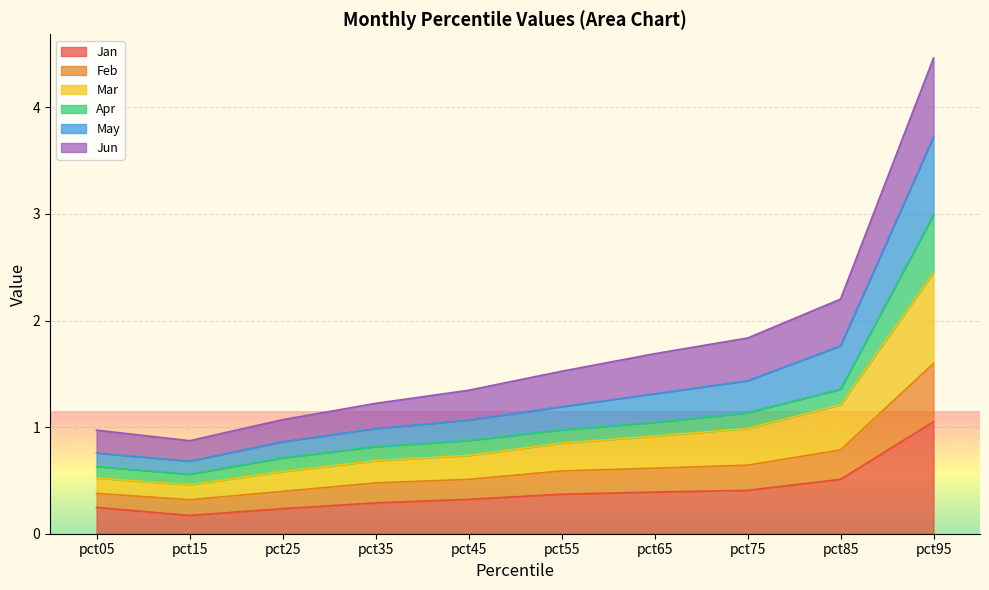

Which category has the highest value in the Jan series?

pct95